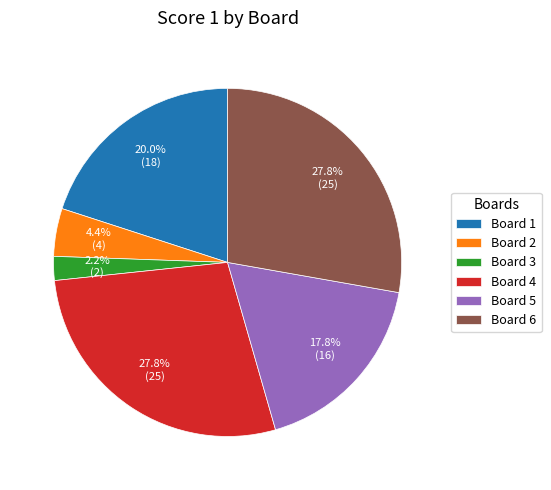

Does Board 3 account for over 50% of the chart?

No